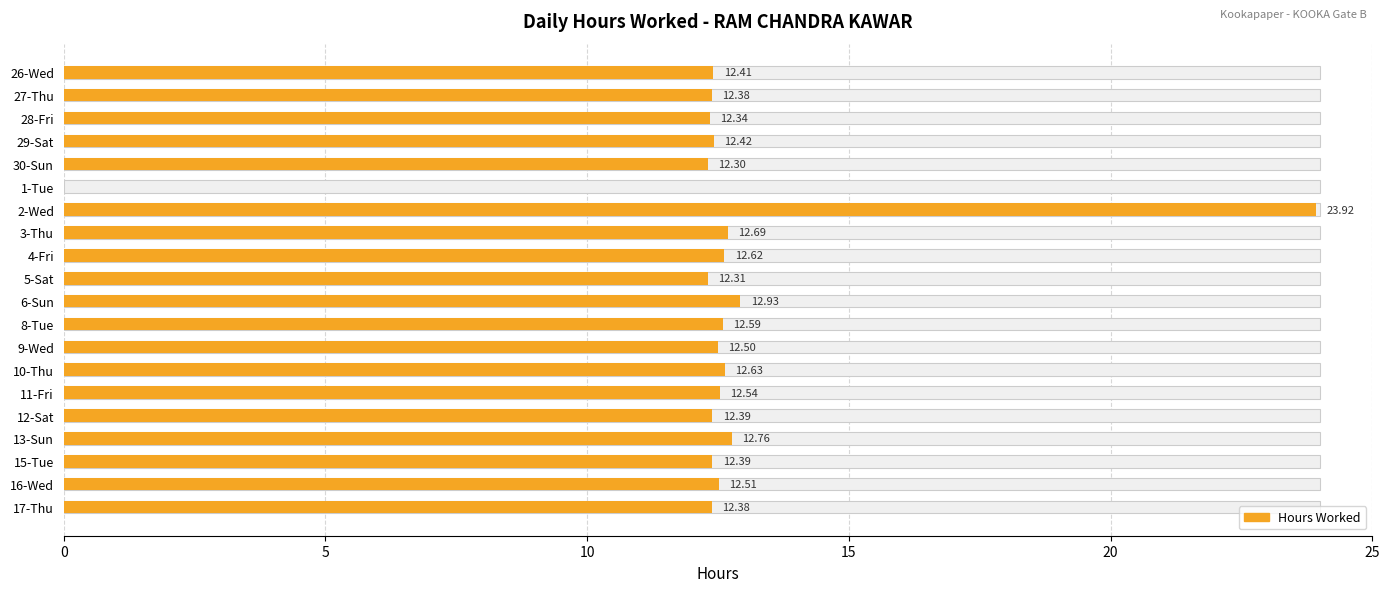

What is the sum of all values?

249.0